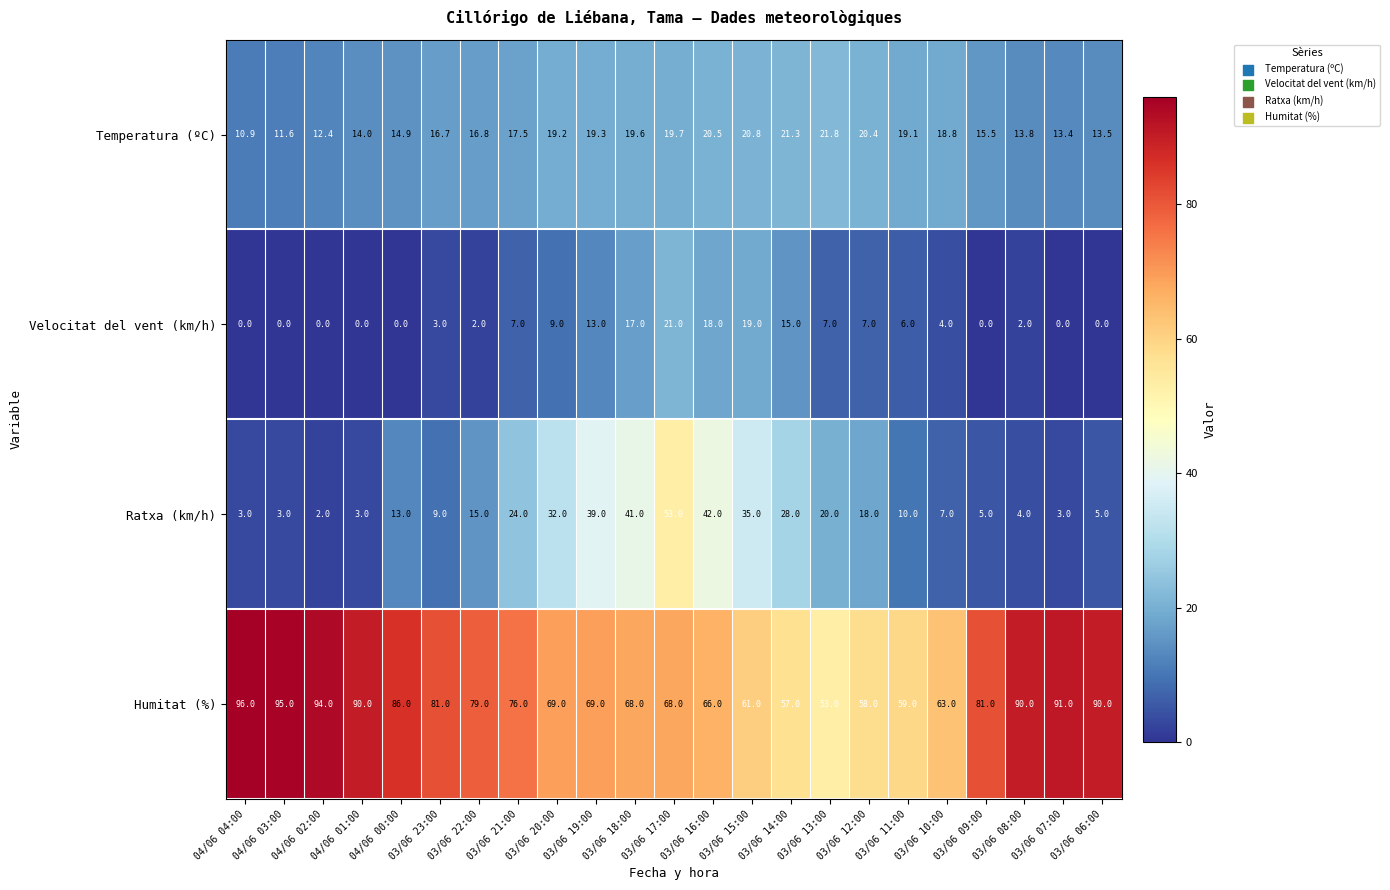

The value of Ratxa (km/h) at 03/06 11:00 is 5.4. True or false?

False